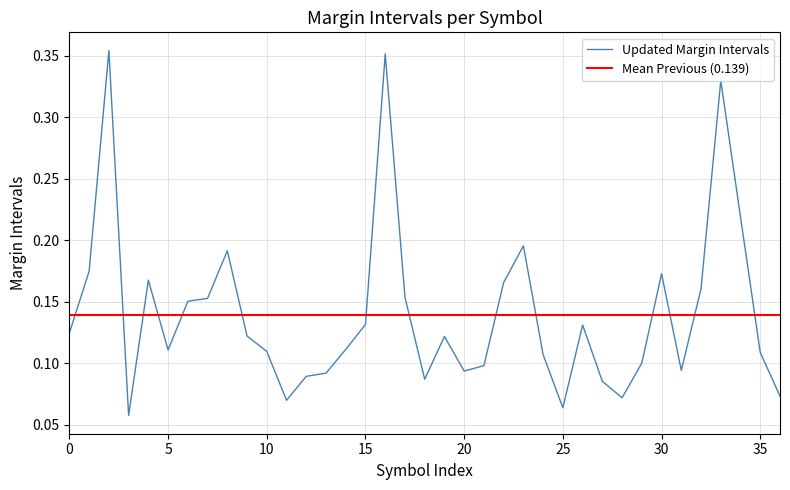

The chart shows a value of 0.1 at 27. True or false?

False